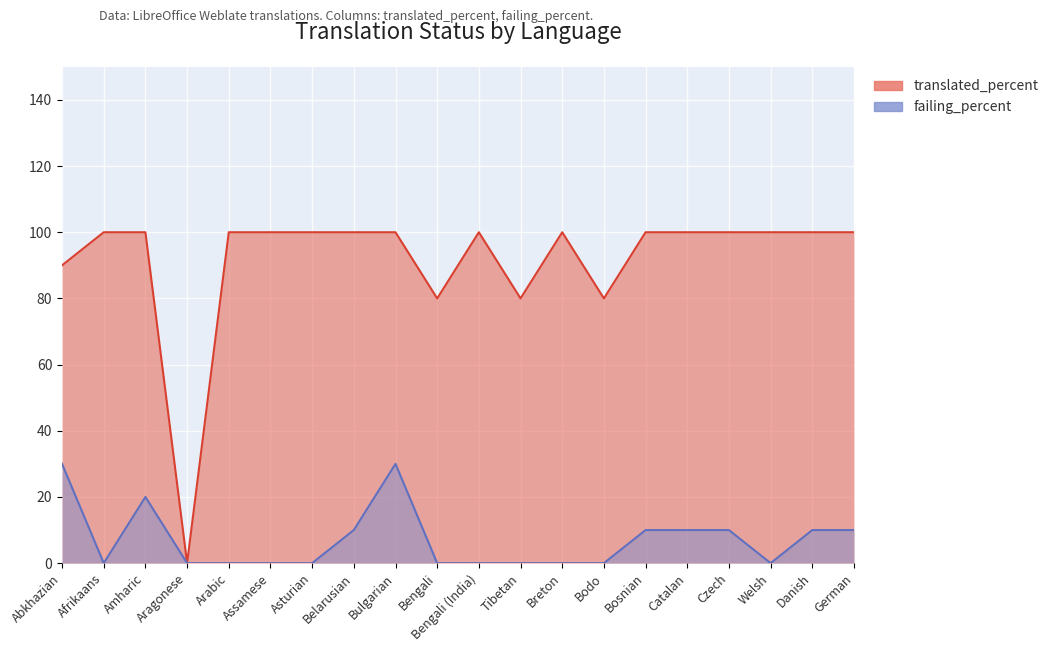

How many categories are shown in the chart?

20